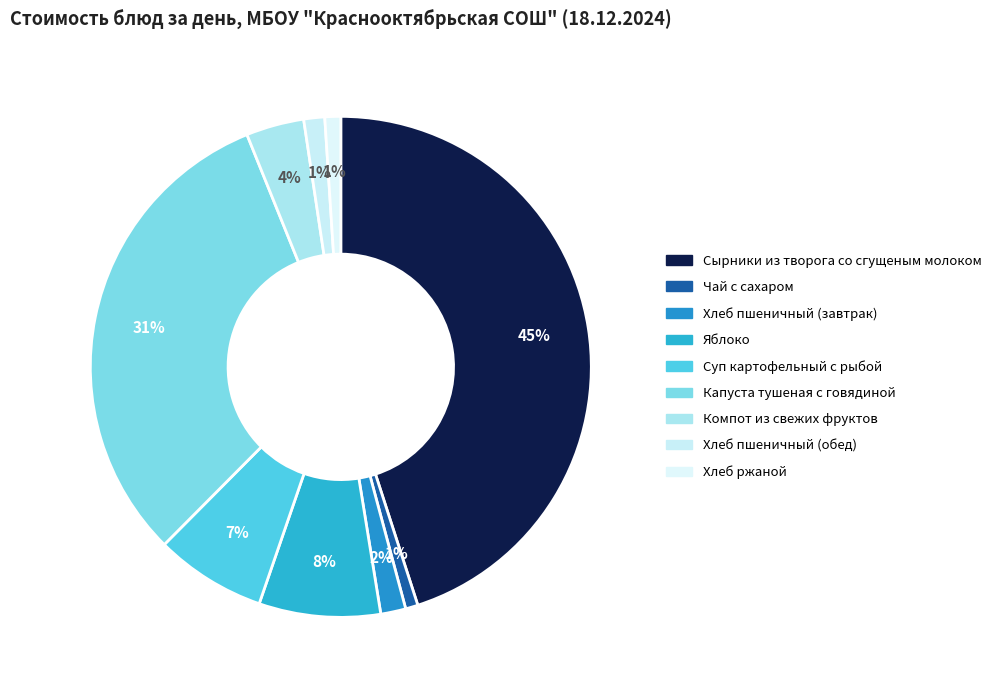

To the nearest percent, what portion does Яблоко represent?

8%